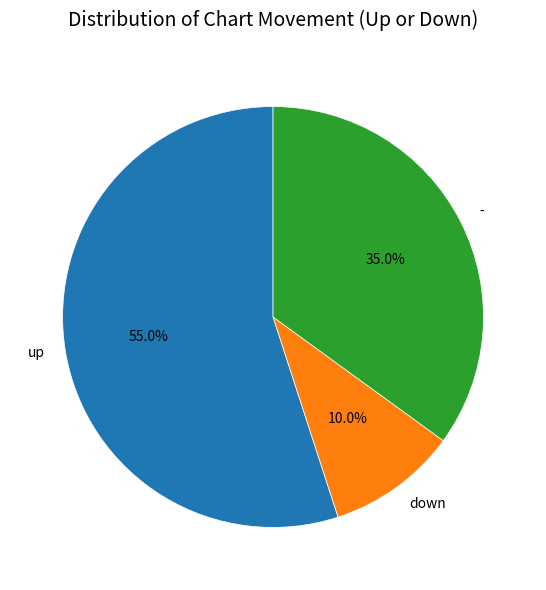

To the nearest percent, what is the difference between the up and - slice percentages?

20%